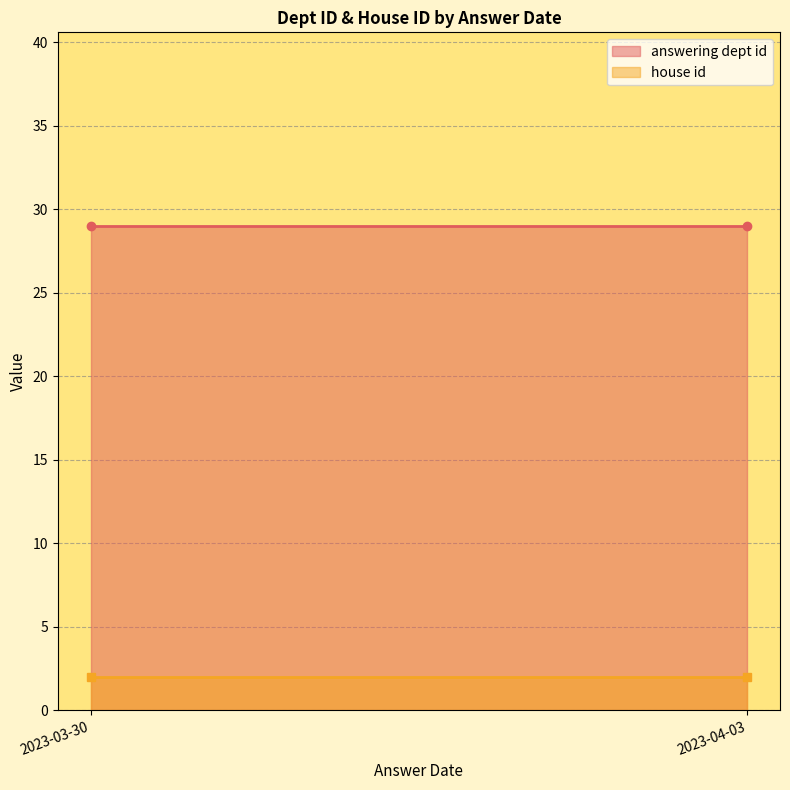

What position from the left is 2023-04-03?

2